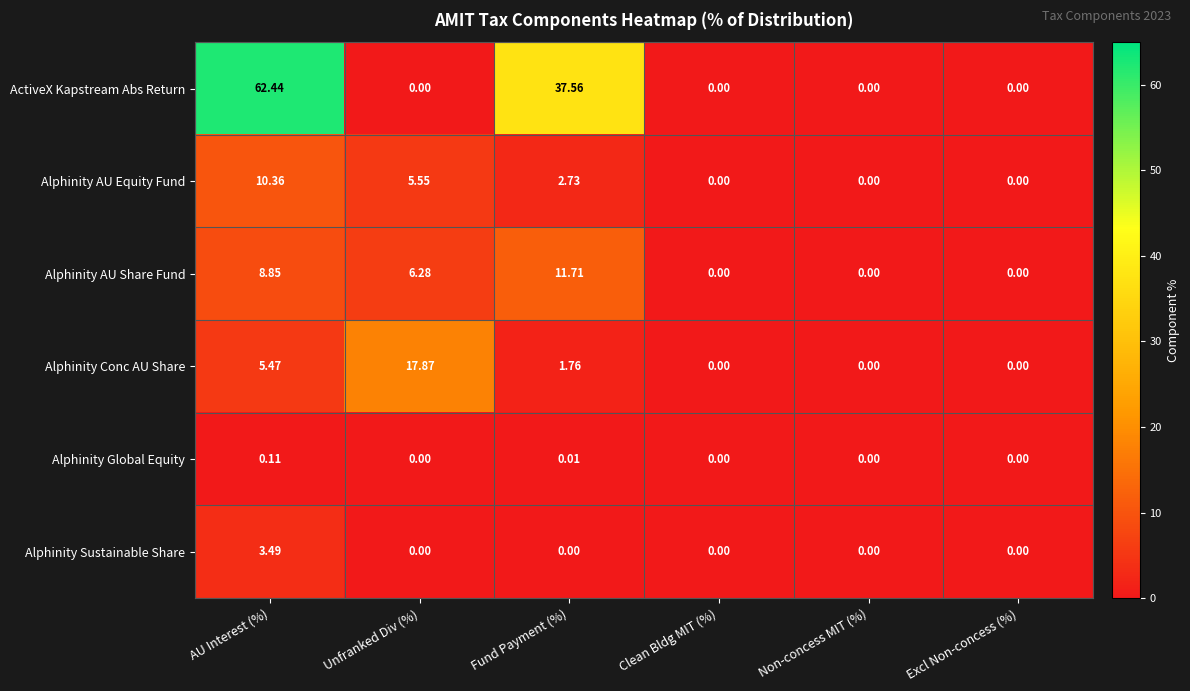

Which series has the largest total across all categories?

ActiveX Kapstream Abs Return